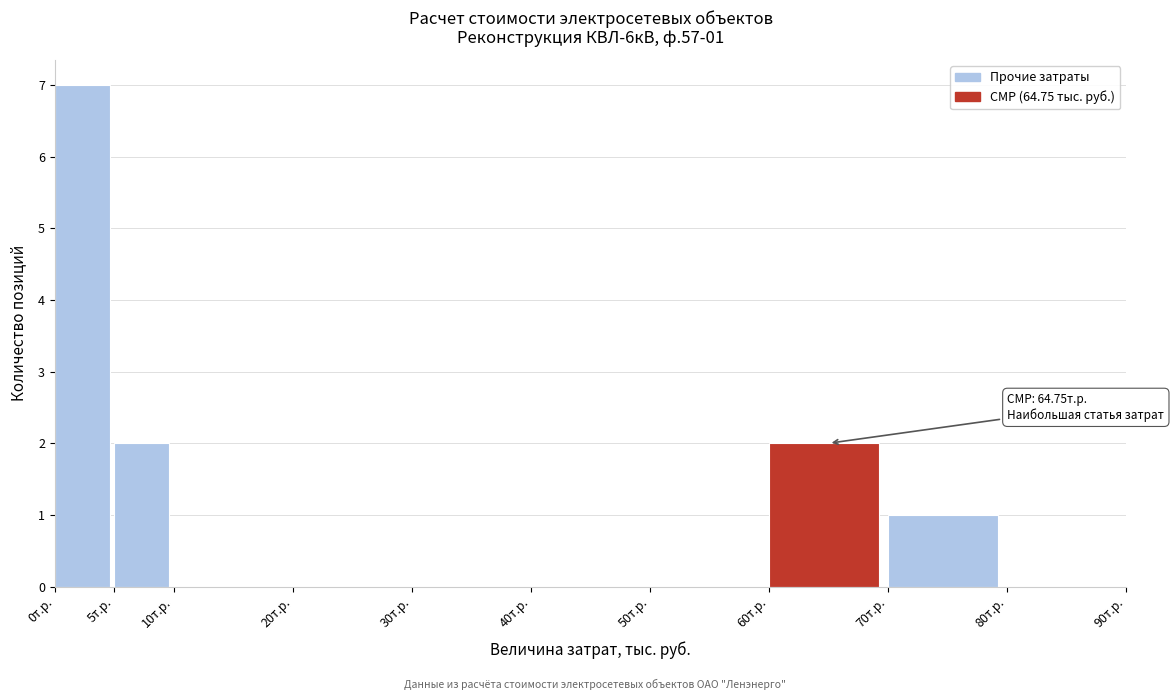

Over which range of the x-axis is the bar tallest?

0 to 5